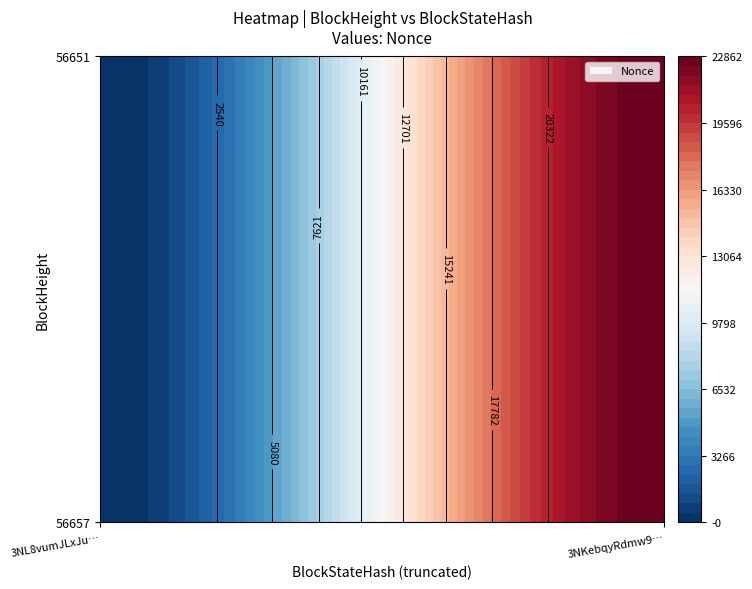

List the labels in order of 56651 value, smallest first.

0, 1